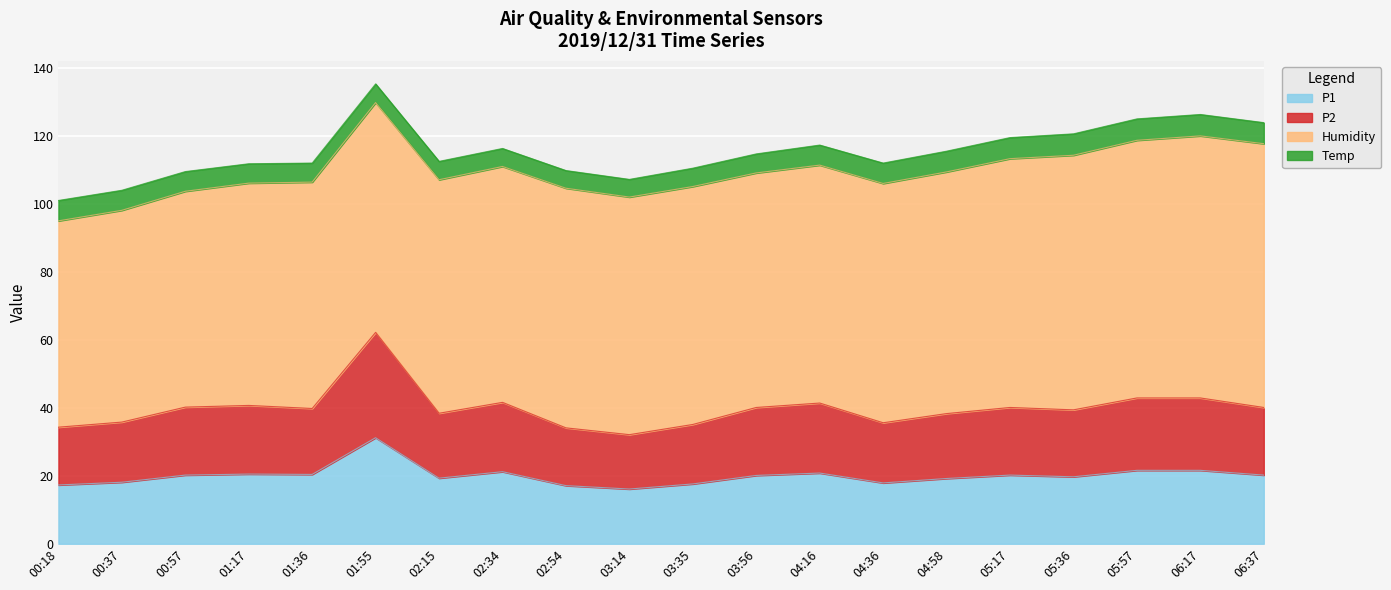

What is the value of the P1 point at the 3rd from the left?

20.2